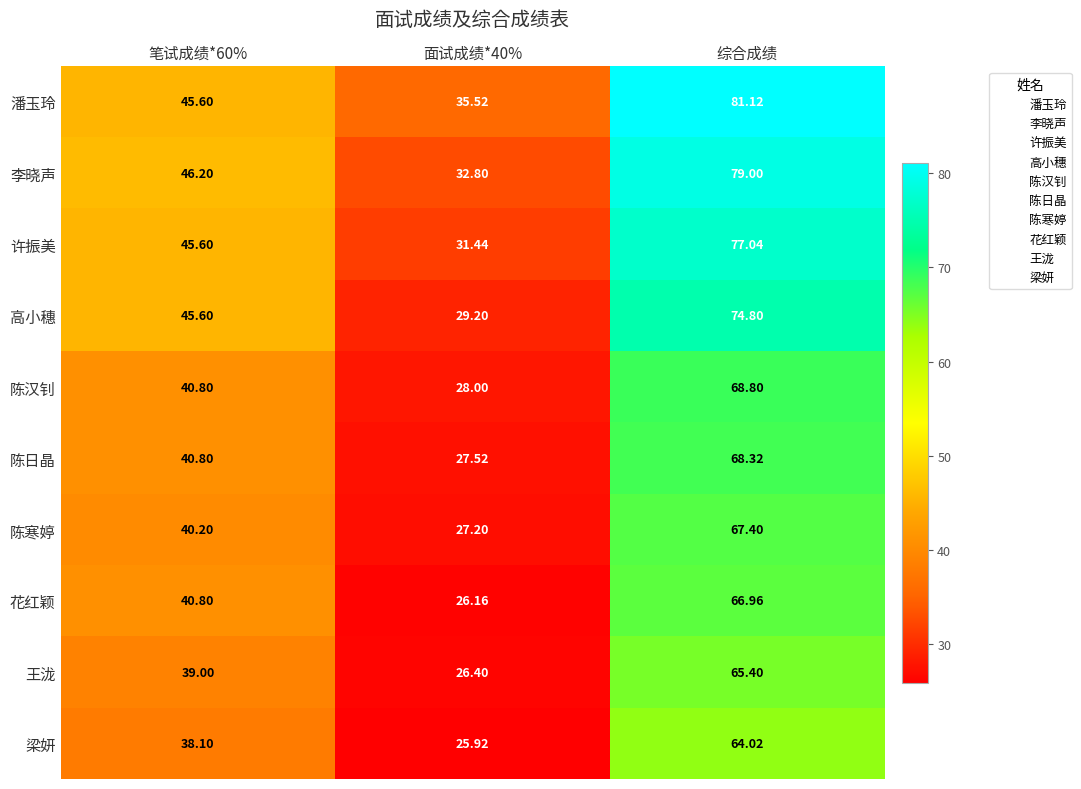

Which category has the lowest value across all series?

面试成绩*40%